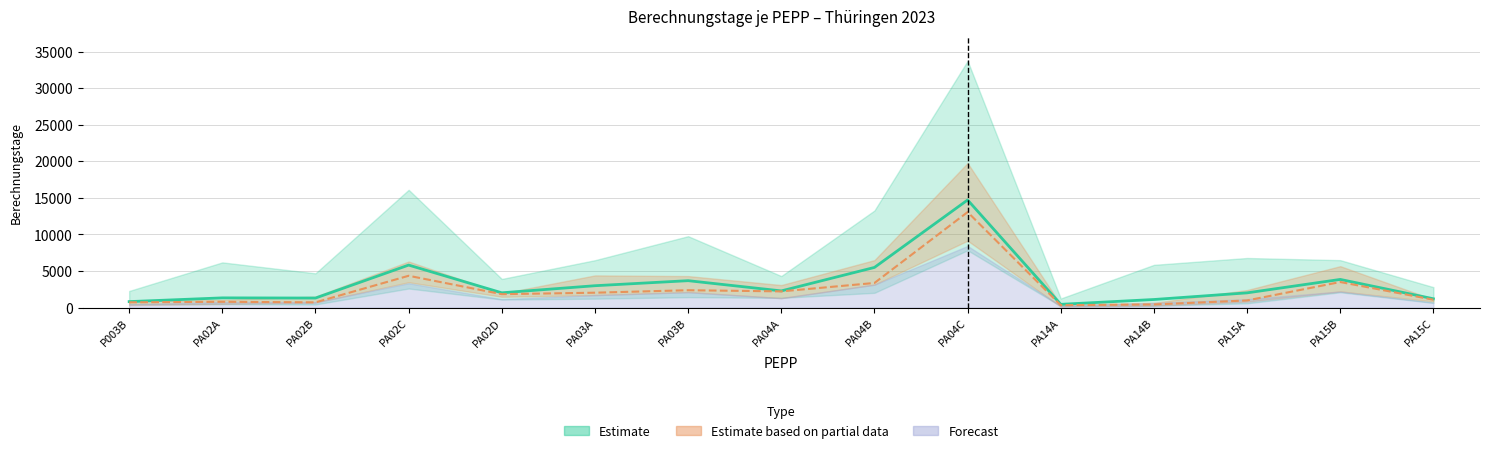

What position from the right is PA15A?

3